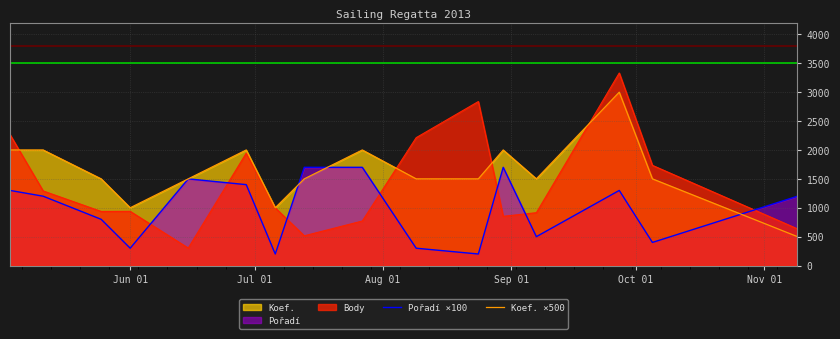

What is the greatest value displayed?

3332